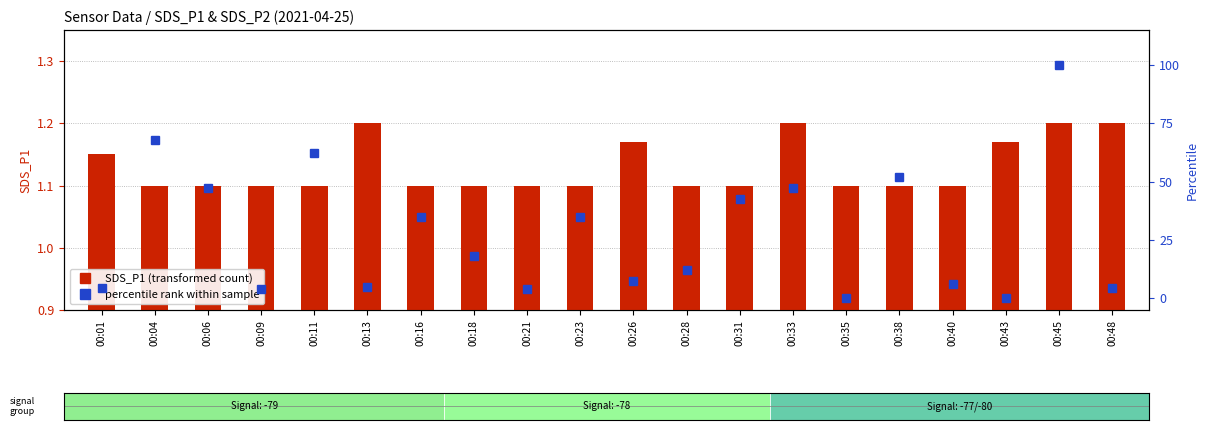

At which label does SDS_P1 (transformed count) reach its minimum?

00:04